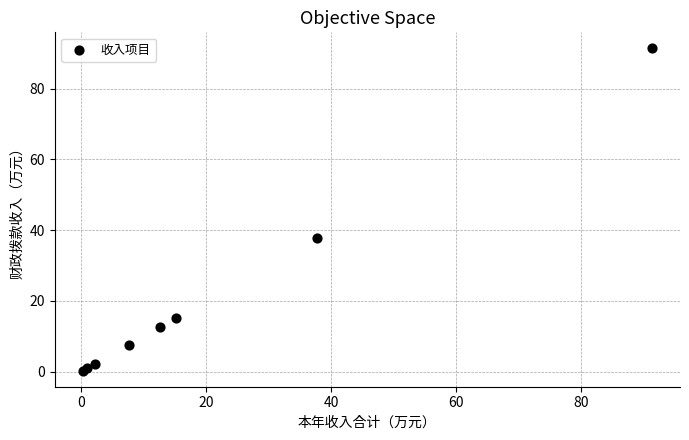

What Y value in the scatter plot is closest to 45?

37.7